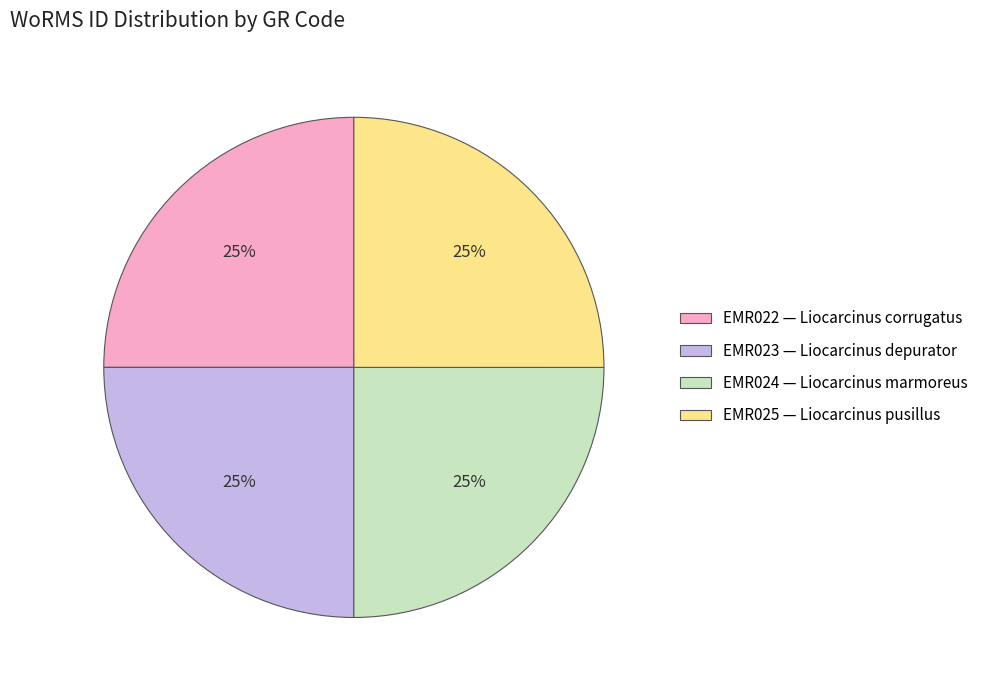

Approximately how many times larger is the value at EMR024 compared to EMR025?

1.0